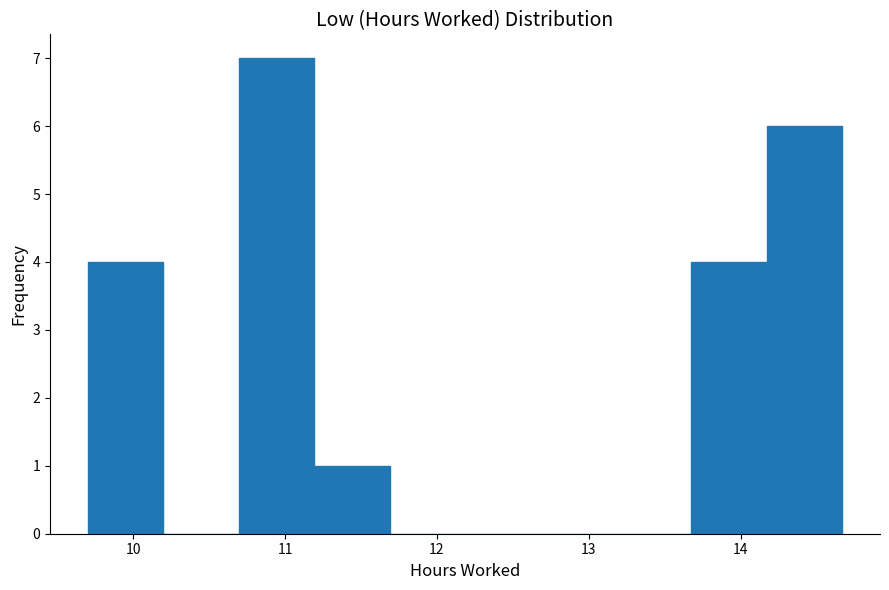

How tall is the bar that spans 11.2 to 11.7 on the x-axis? Neither the bar edges nor the heights are printed on the chart, so give them approximately, as read against the axes.

1